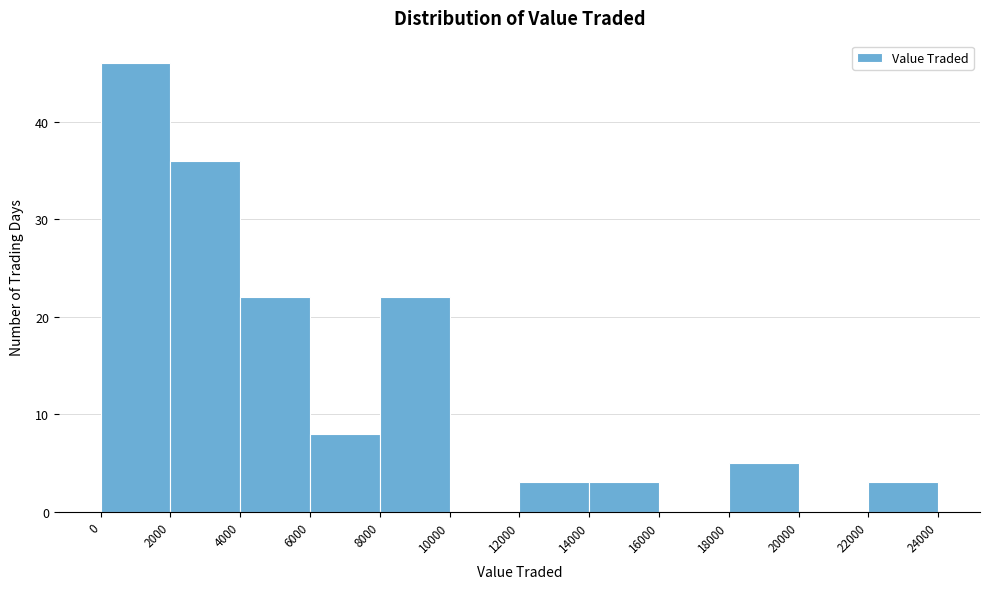

Reading left to right, list every bar in this chart as the range it spans on the x-axis followed by its height. The values are not printed on the chart, so give them approximately, as read against the axis.

0 to 2000: 46
2000 to 4000: 36
4000 to 6000: 22
6000 to 8000: 8
8000 to 10000: 22
10000 to 12000: 0
12000 to 14000: 3
14000 to 16000: 3
16000 to 18000: 0
18000 to 20000: 5
20000 to 22000: 0
22000 to 24000: 3